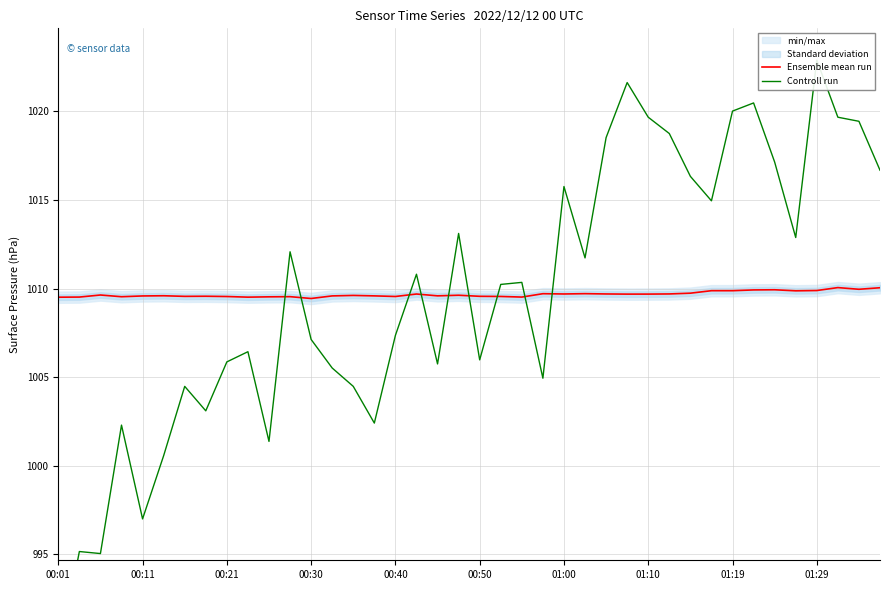

What is the lowest value of the Ensemble mean run series?

1009.4